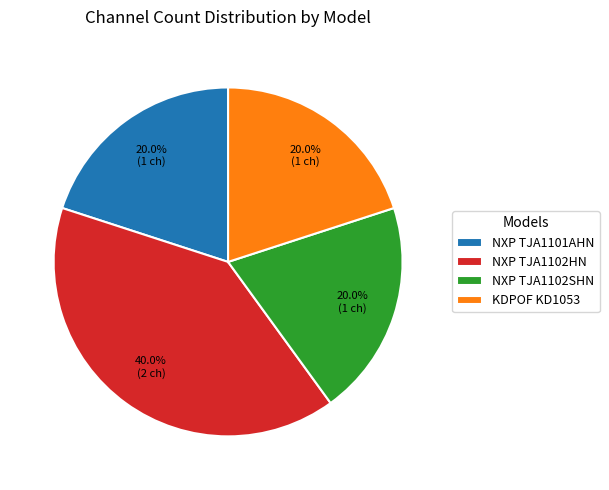

What is the total percentage of NXP TJA1101AHN and KDPOF KD1053?

40.0%